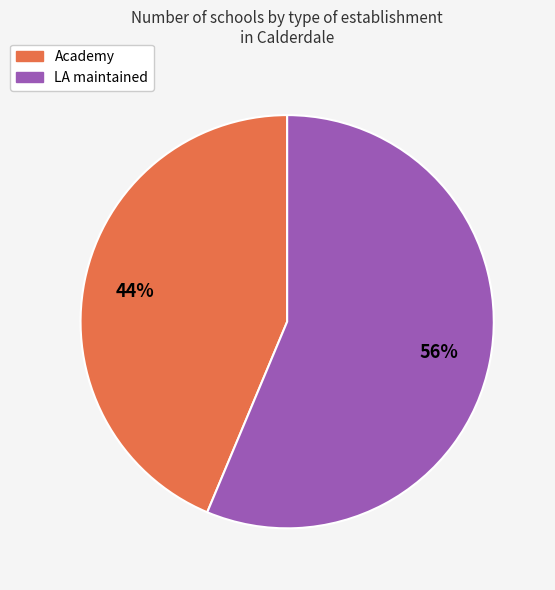

Does Academy account for over 50% of the chart?

No